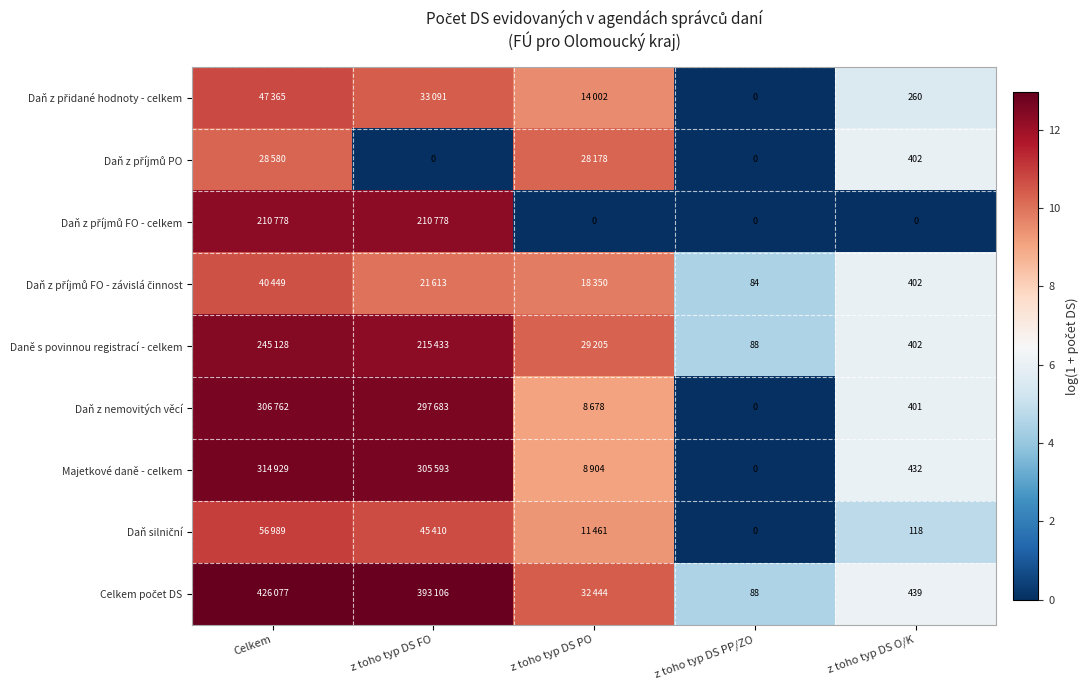

How many data points in Daň z příjmů FO - závislá činnost are less than 9?

2